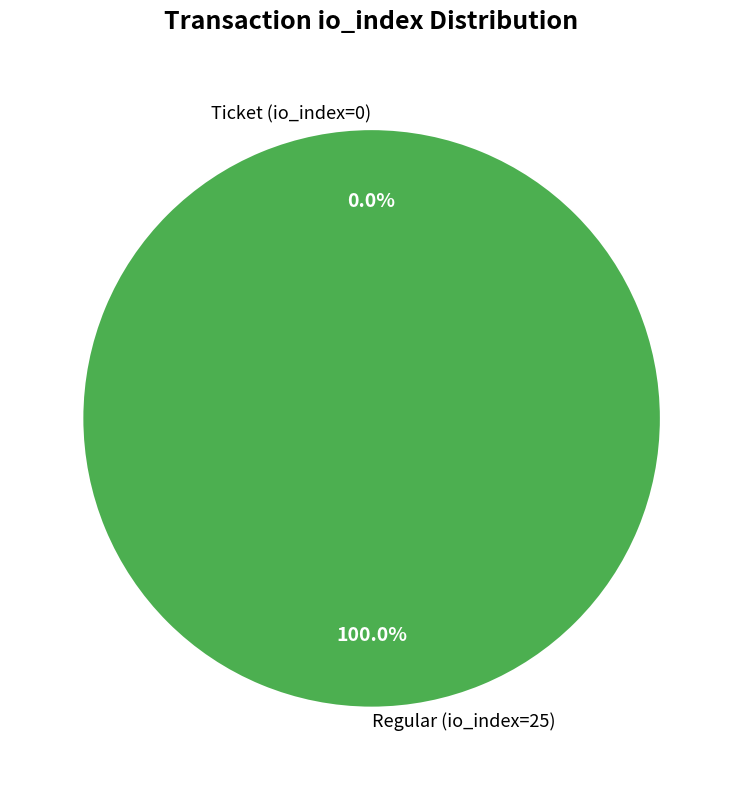

The Ticket (io_index=0) slice represents 0% of the pie. True or false?

True